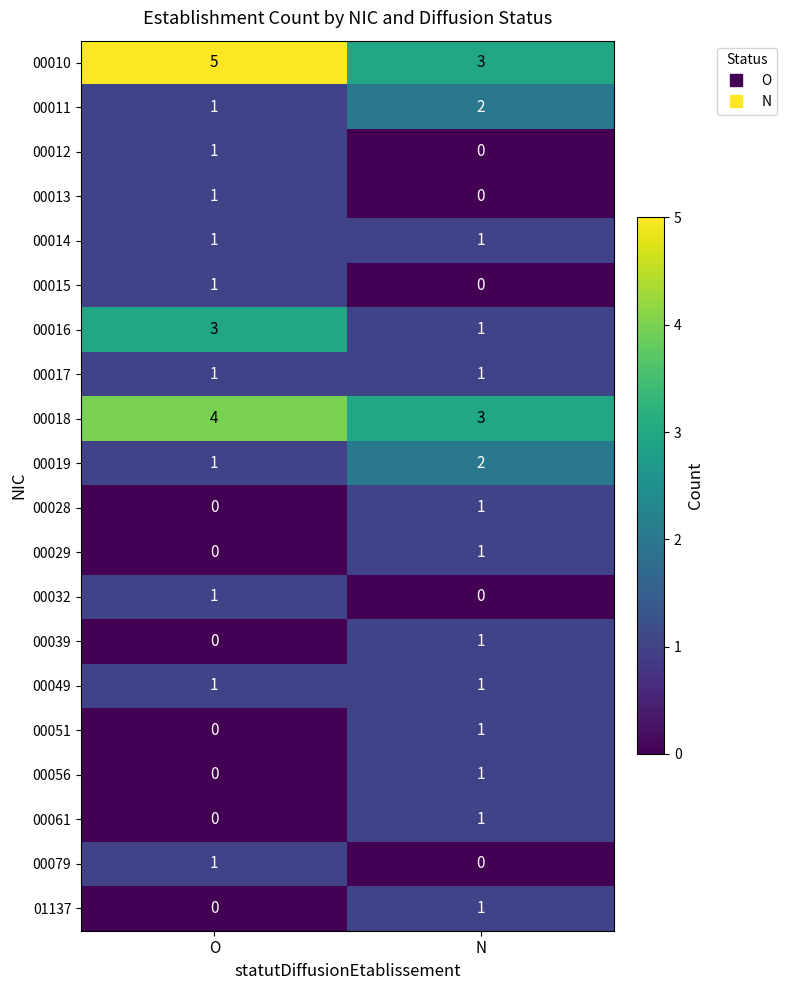

At which category does the chart reach its peak across all series?

O